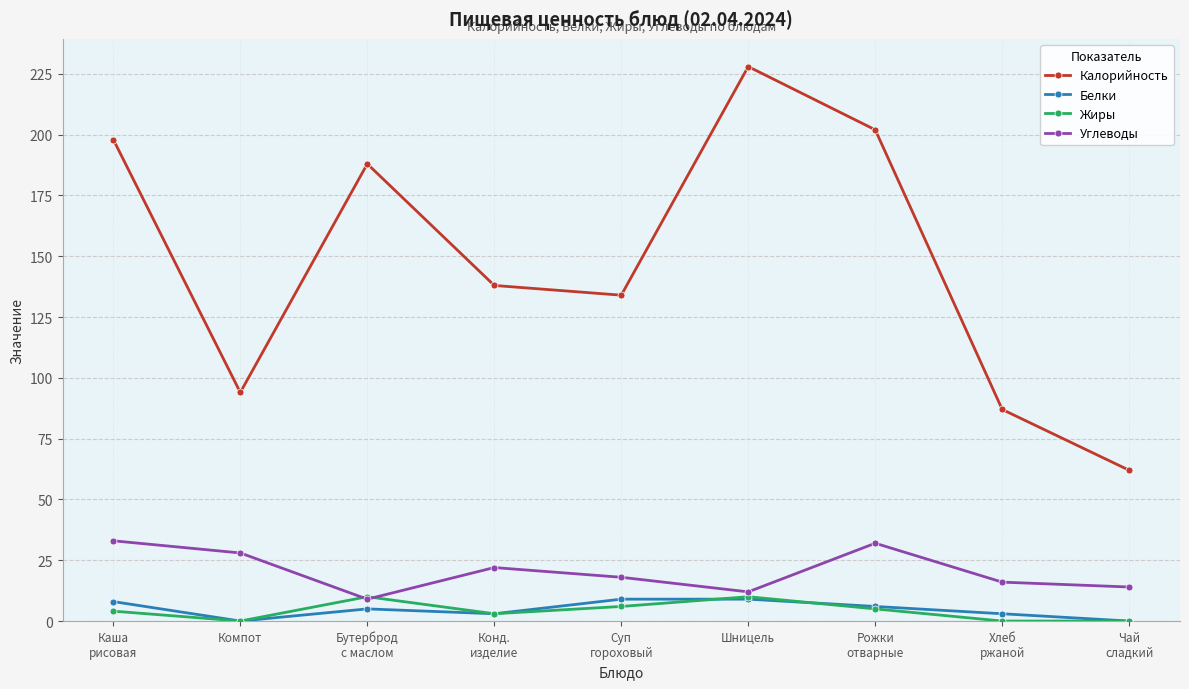

The value of Калорийность at Компот is 159.6. True or false?

False